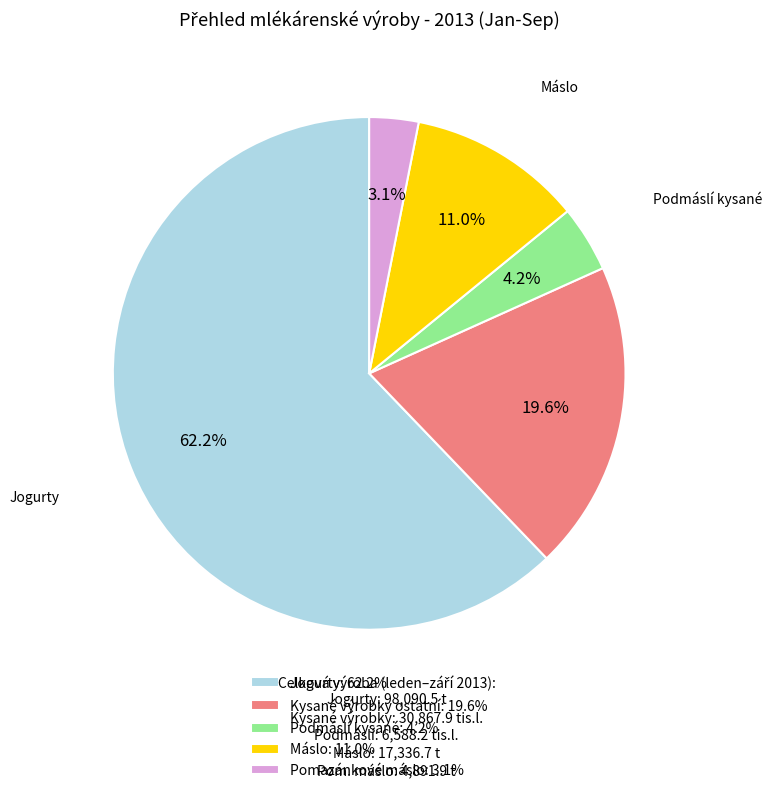

Which slice is the largest?

Jogurty